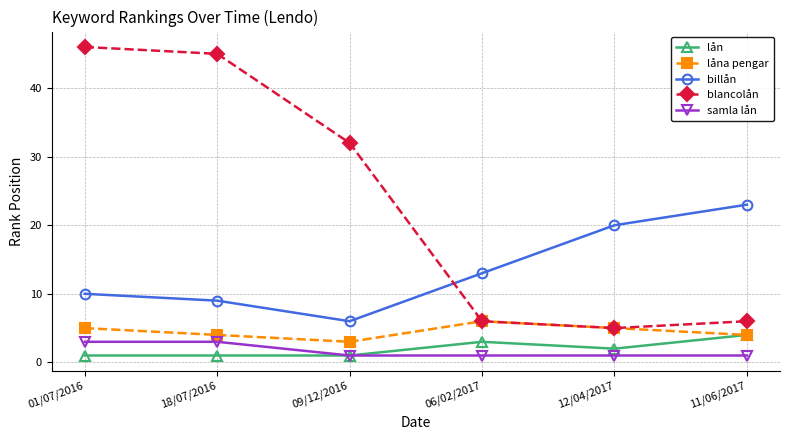

How many lines are shown in the chart?

5